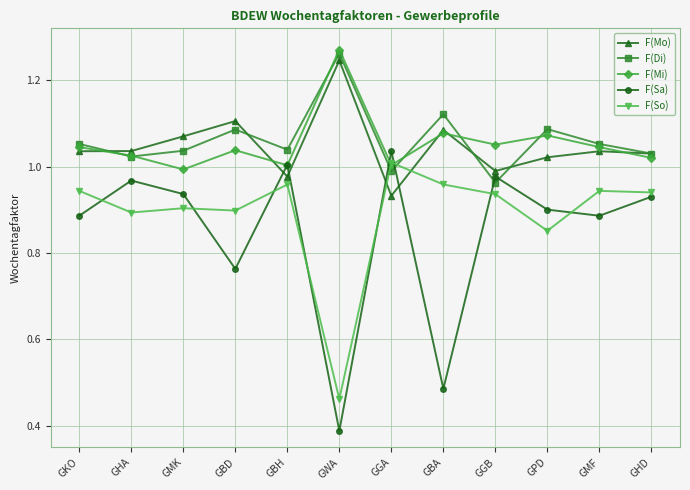

Which label corresponds to the smallest value in the chart?

GWA